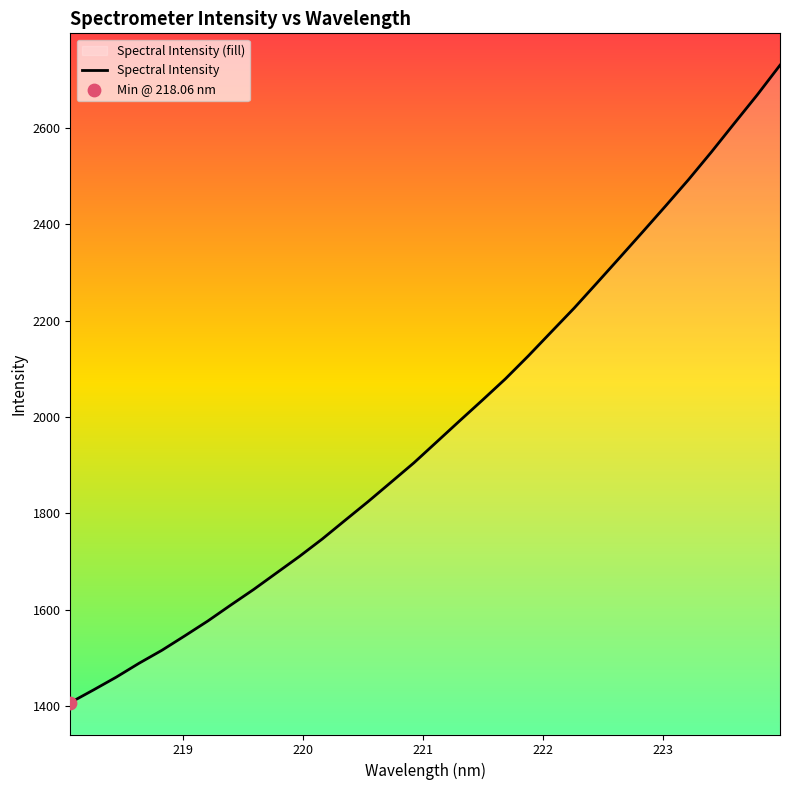

What is the smallest value displayed?

1407.7